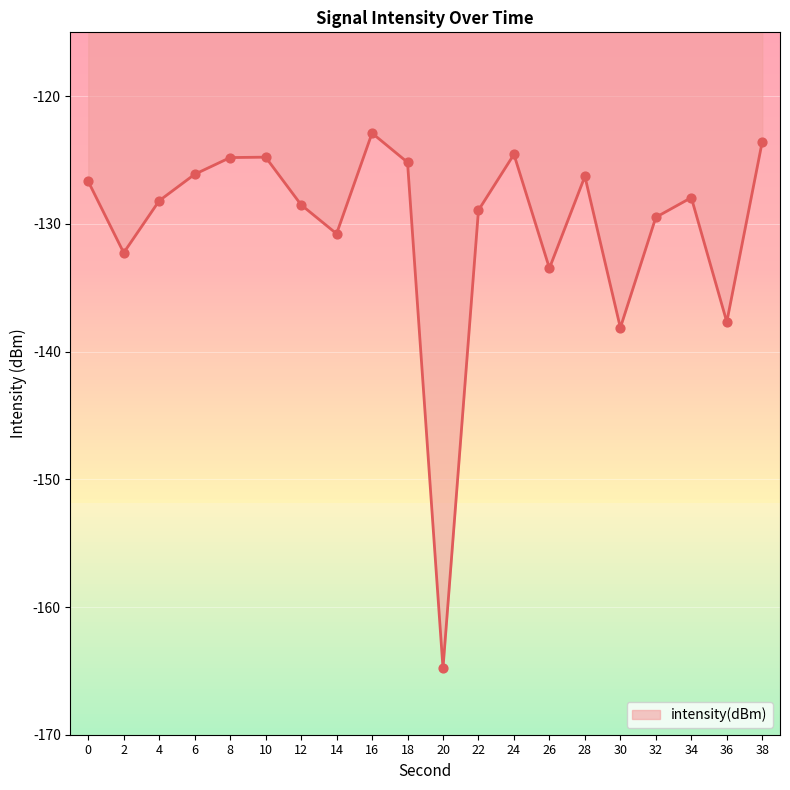

What is the change in value from 20 to 38?

+41.2